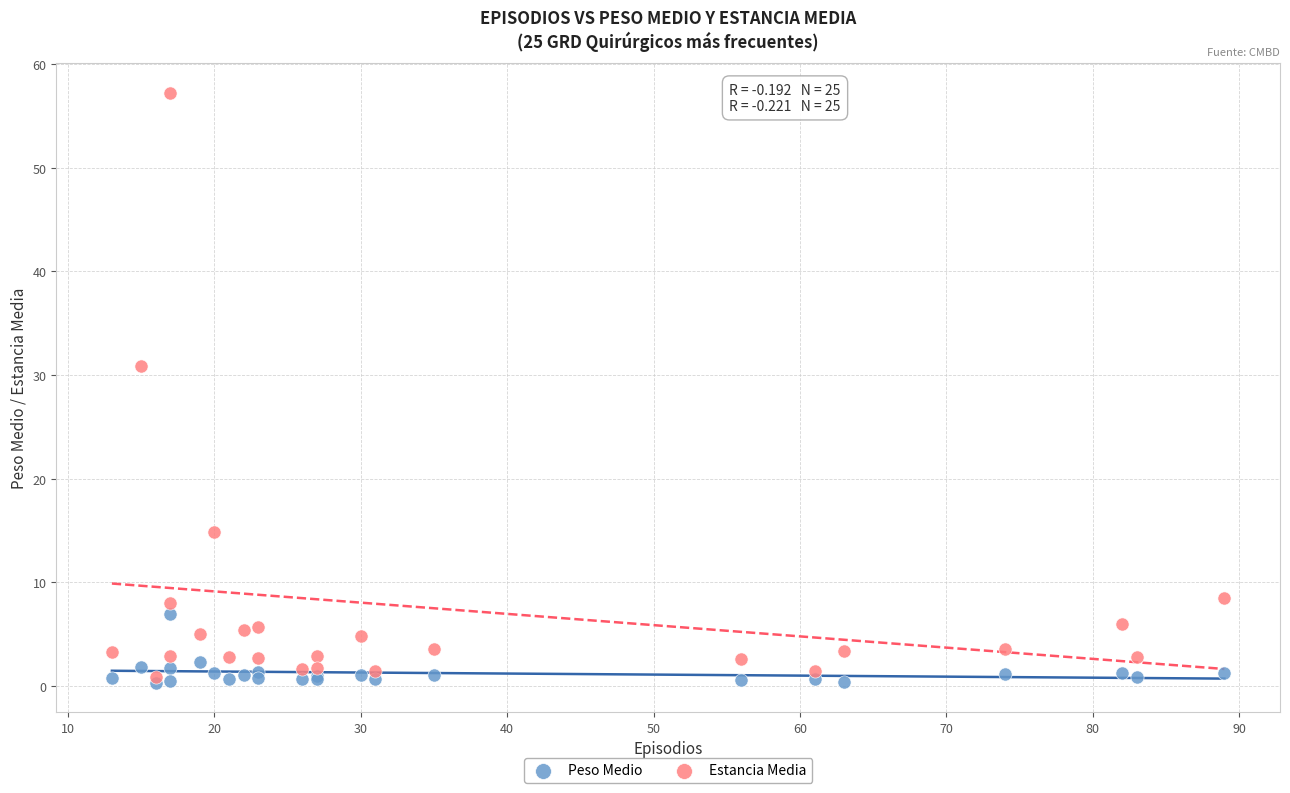

Which series has the widest spread of Y values?

Estancia Media